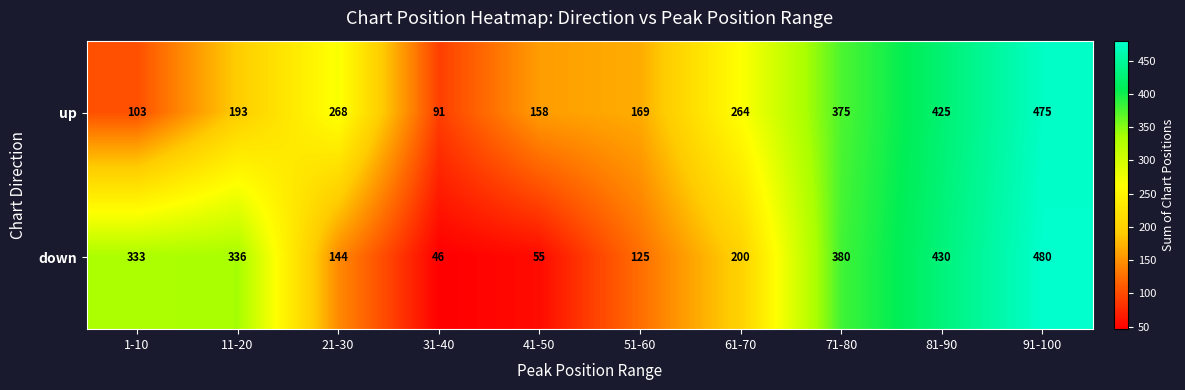

Between 31-40 and 61-70, which series saw the biggest shift?

up